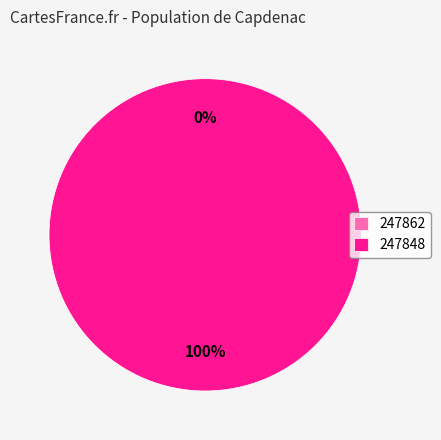

Is there a majority slice in this chart?

Yes